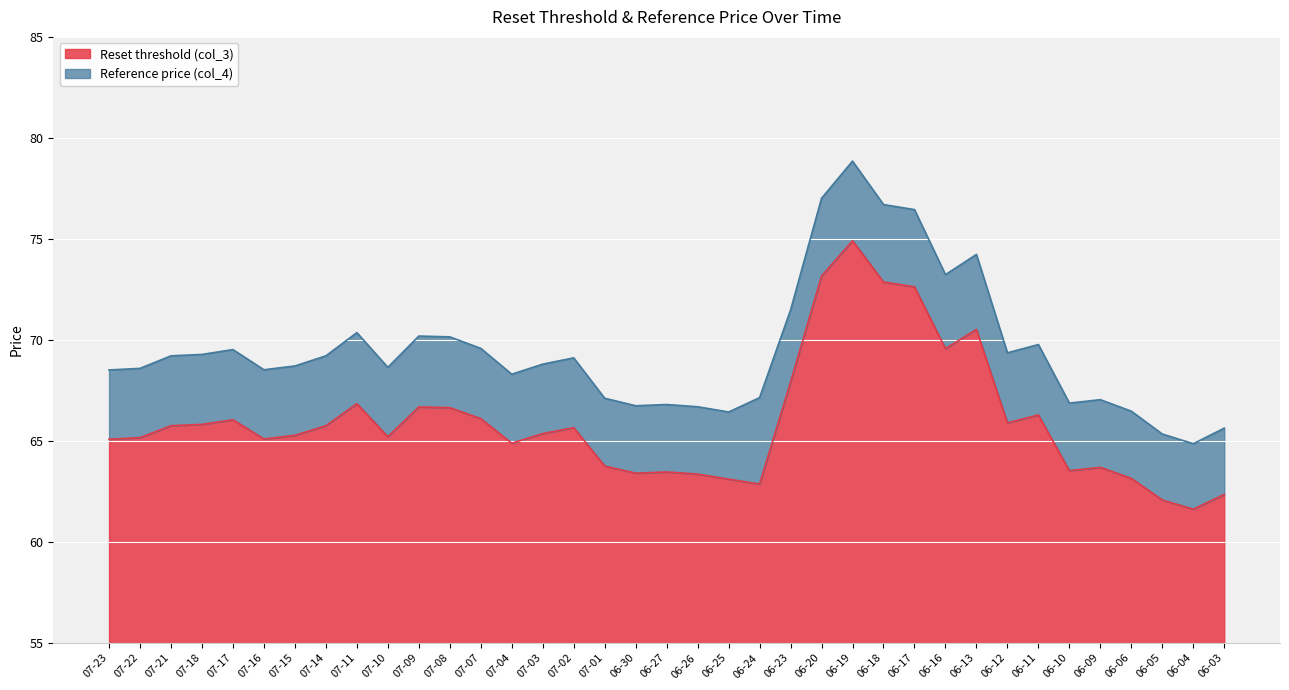

Rank the series by their average value, from lowest to highest.

Reset threshold (col_3), Reference price (col_4)